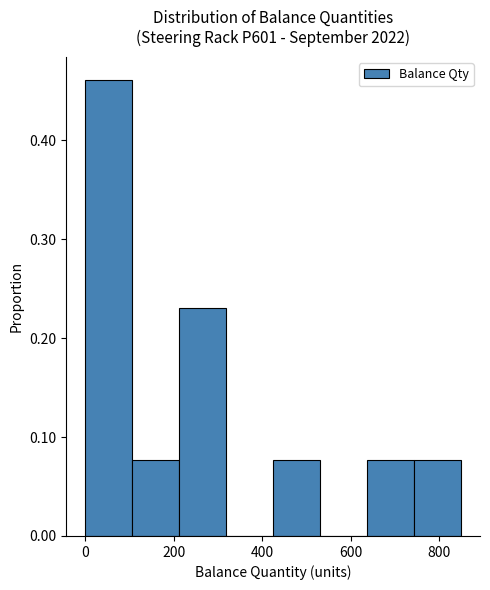

What is the height of the bar covering 420 to 540 on the x-axis? Neither the bar edges nor the heights are printed on the chart, so give them approximately, as read against the axes.

0.08